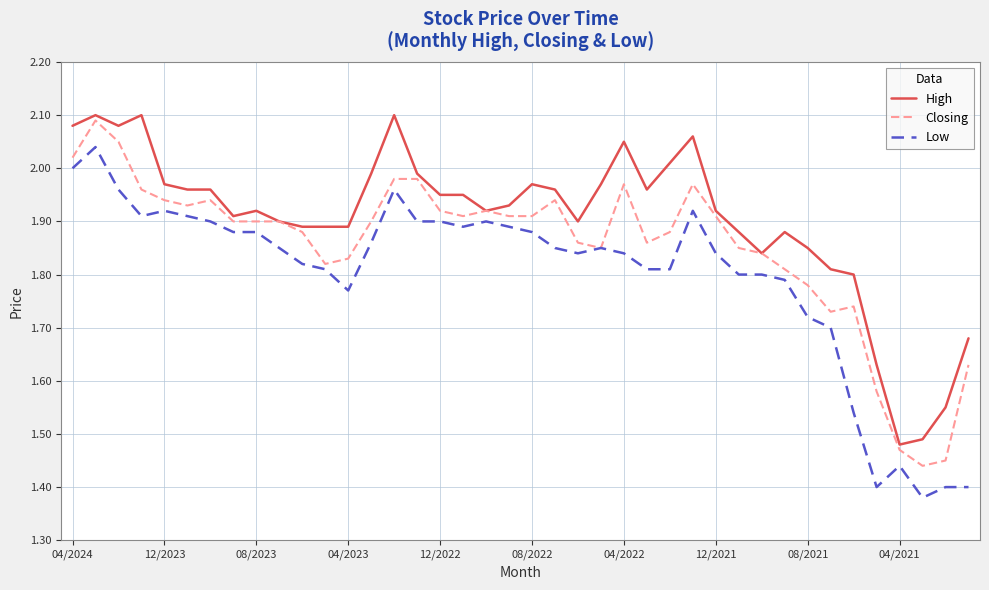

Which series has the largest total across all categories?

High